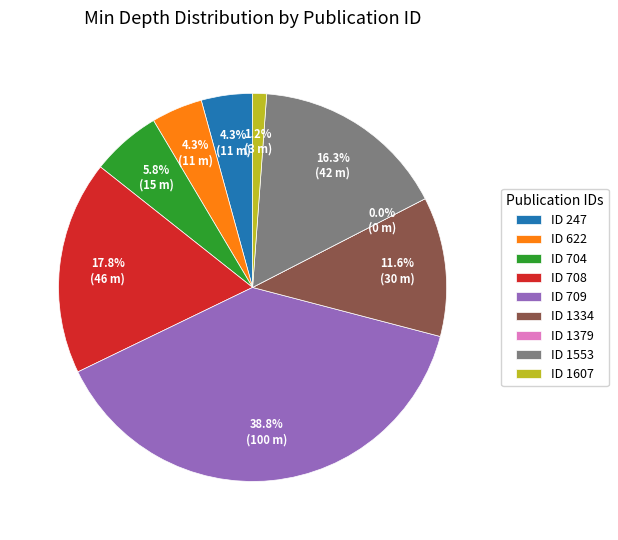

Rank the categories by value from lowest to highest.

1379, 1607, 247, 622, 704, 1334, 1553, 708, 709